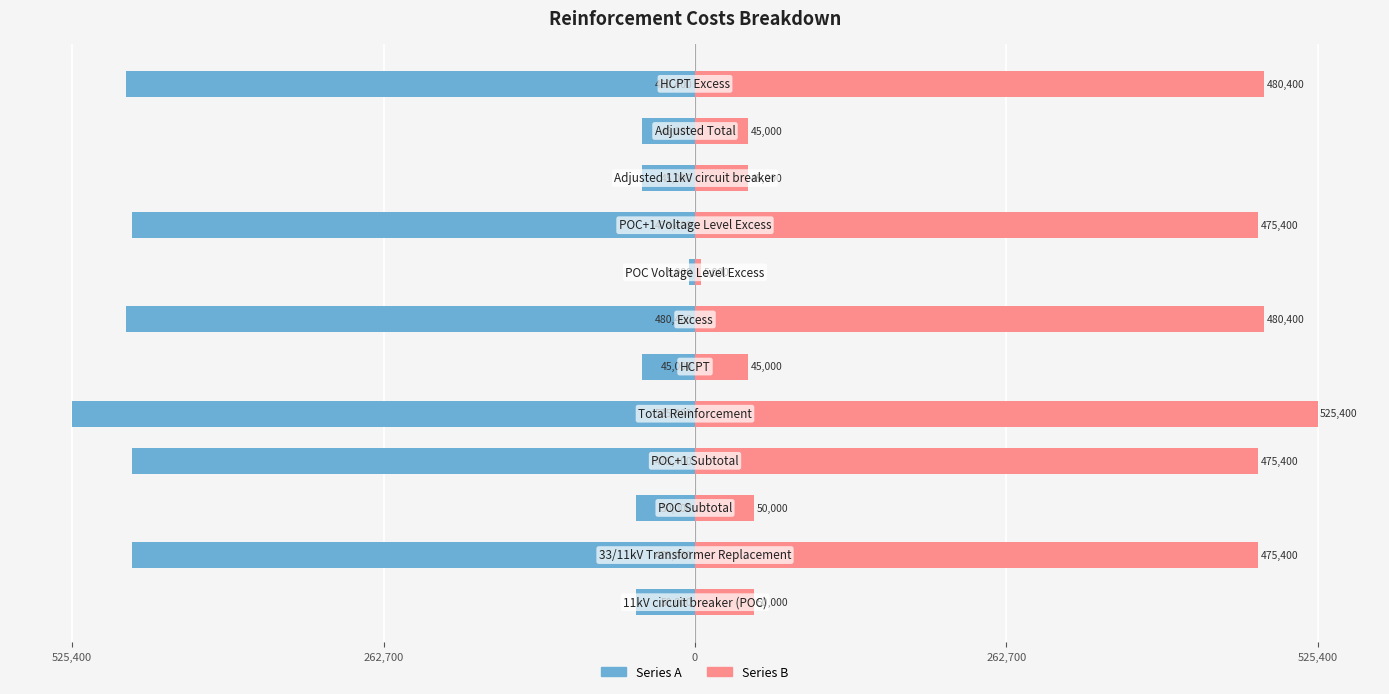

Between 0 and 10, which series saw the biggest shift?

Series A